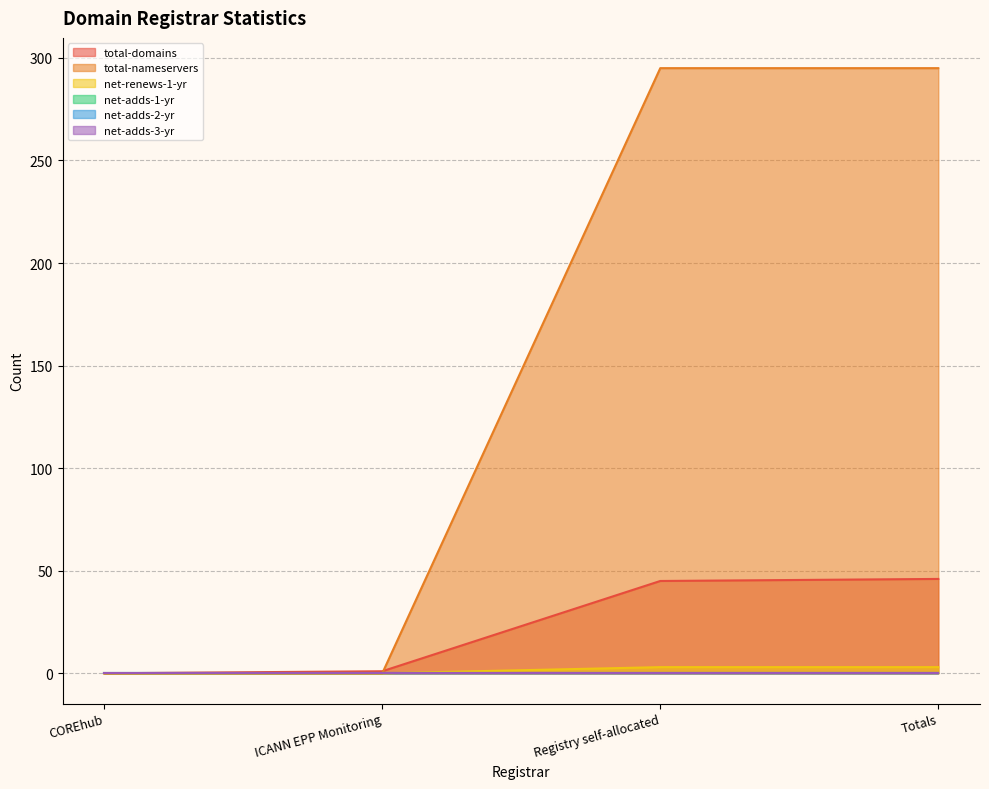

Between ICANN EPP Monitoring and Totals, which series saw the biggest shift?

total-nameservers